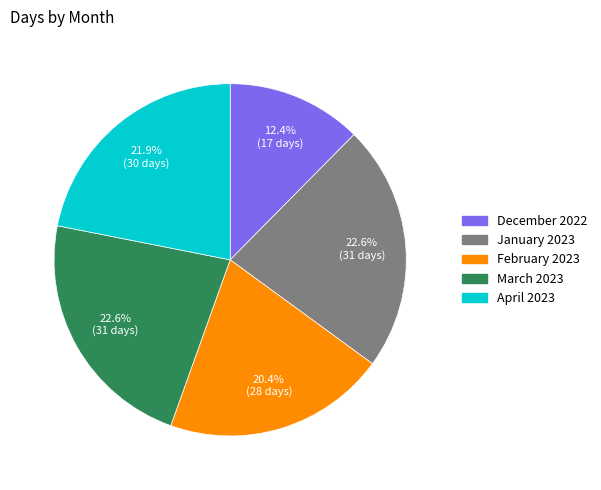

Is there any slice that represents more than half of the pie?

No